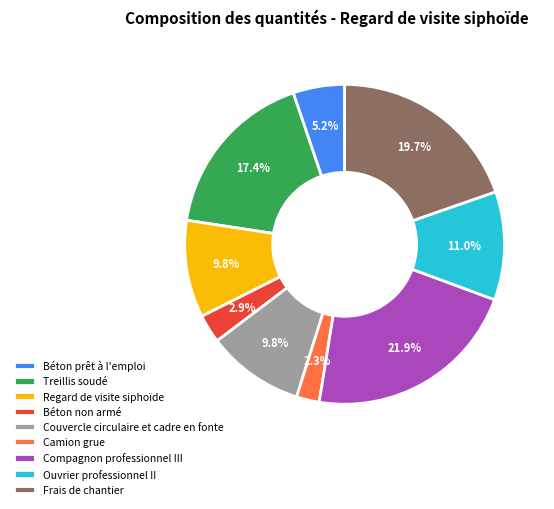

Between Couvercle circulaire et cadre en fonte and Frais de chantier, which is larger?

Frais de chantier